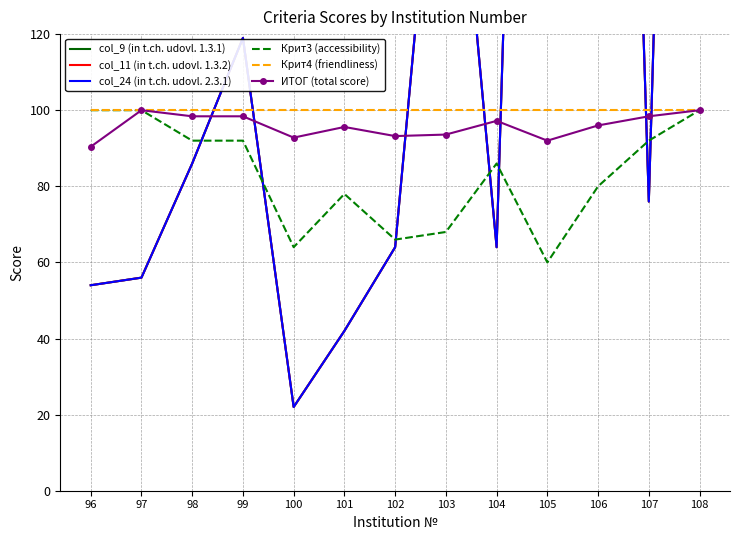

How many lines are shown in the chart?

6